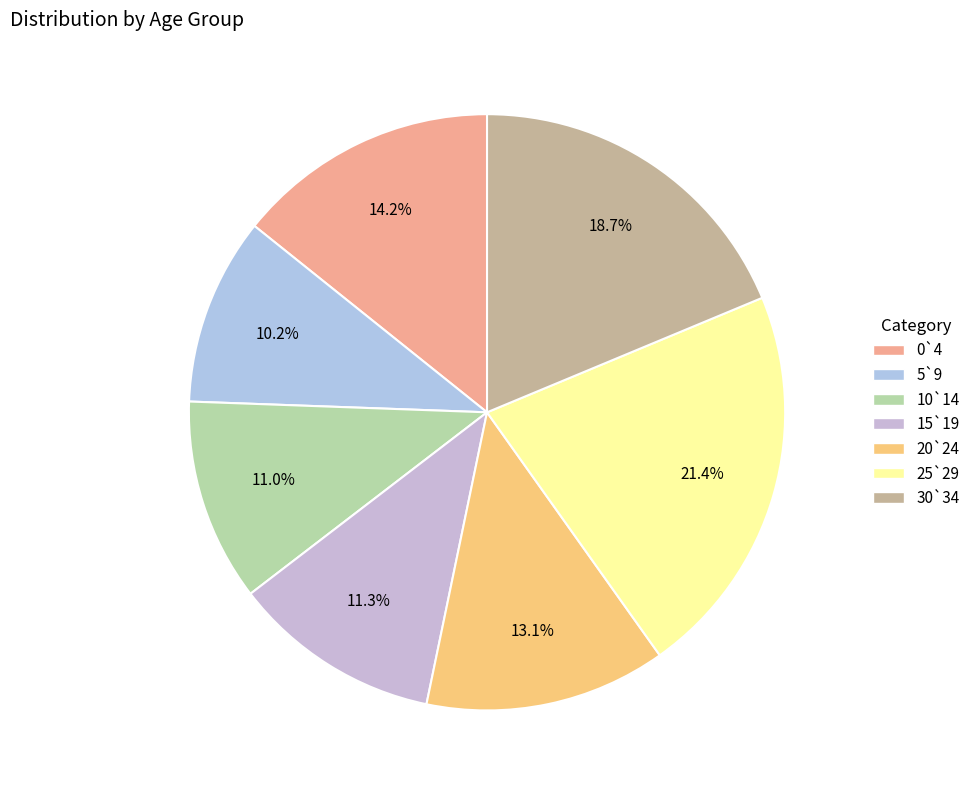

Which has a higher value, 10`14 or 30`34?

30`34